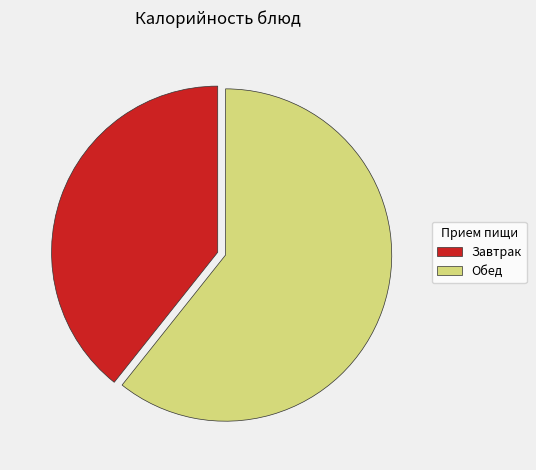

Between Обед and Завтрак, which is larger?

Обед